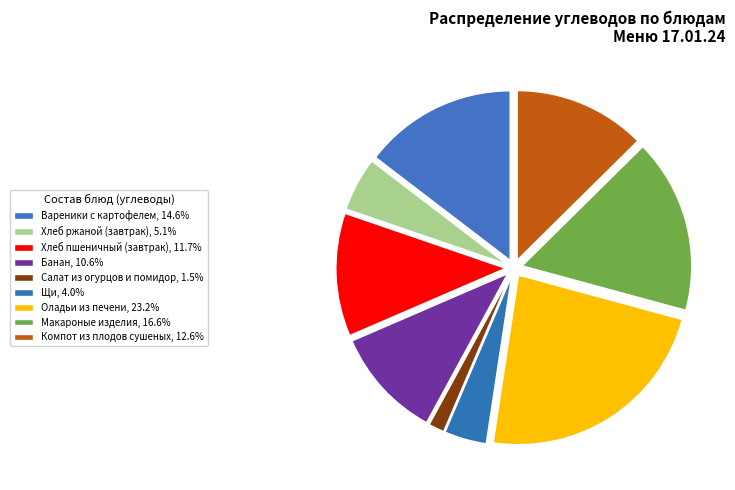

Is there a majority slice in this chart?

No